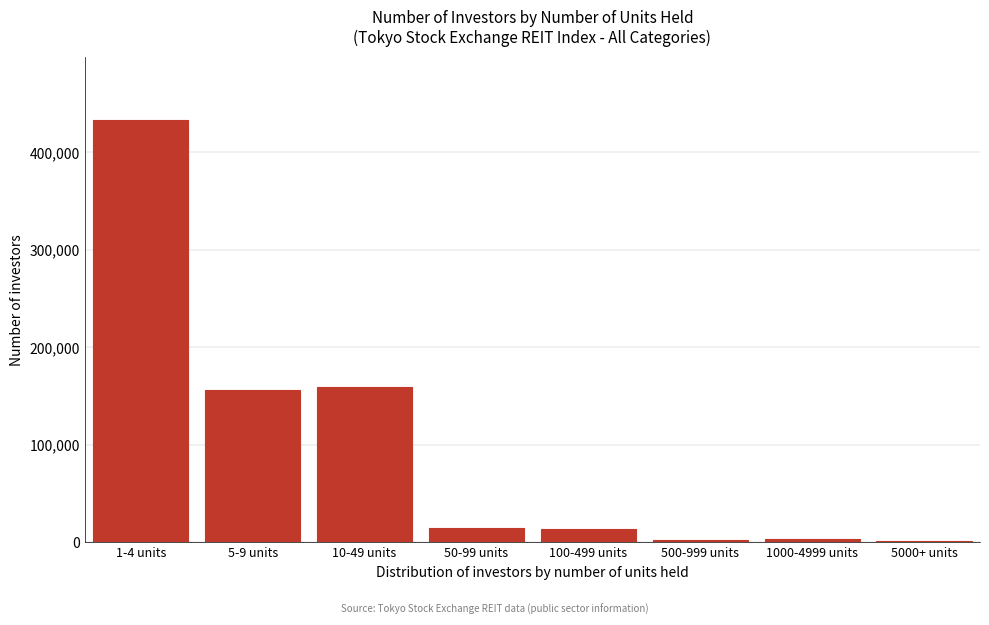

Between 50-99 units and 10-49 units, which is larger?

10-49 units